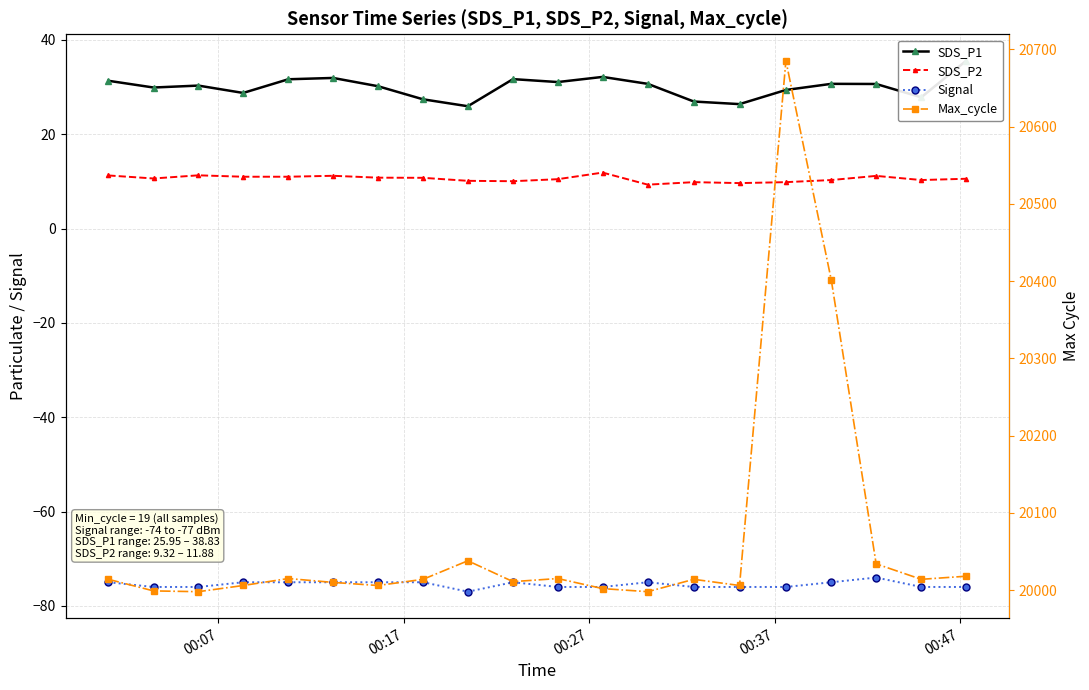

Reading left to right, extract all data points from this chart.

SDS_P1: 31.4	29.9	30.3	28.8	31.7	31.9	30.2	27.4	25.9	31.7	31.1	32.2	30.7	26.9	26.4	29.4	30.7	30.7	27.9	35.6
SDS_P2: 11.3	10.6	11.3	11.0	11.0	11.2	10.8	10.8	10.1	10.1	10.5	11.9	9.3	9.8	9.7	9.8	10.3	11.2	10.3	10.6
Signal: -75.0	-76.0	-76.0	-75.0	-75.0	-75.0	-75.0	-75.0	-77.0	-75.0	-76.0	-76.0	-75.0	-76.0	-76.0	-76.0	-75.0	-74.0	-76.0	-76.0
Max_cycle: 20014.0	19999.0	19998.0	20006.0	20015.0	20010.0	20006.0	20014.0	20038.0	20011.0	20015.0	20002.0	19998.0	20014.0	20006.0	20685.0	20401.0	20034.0	20014.0	20018.0